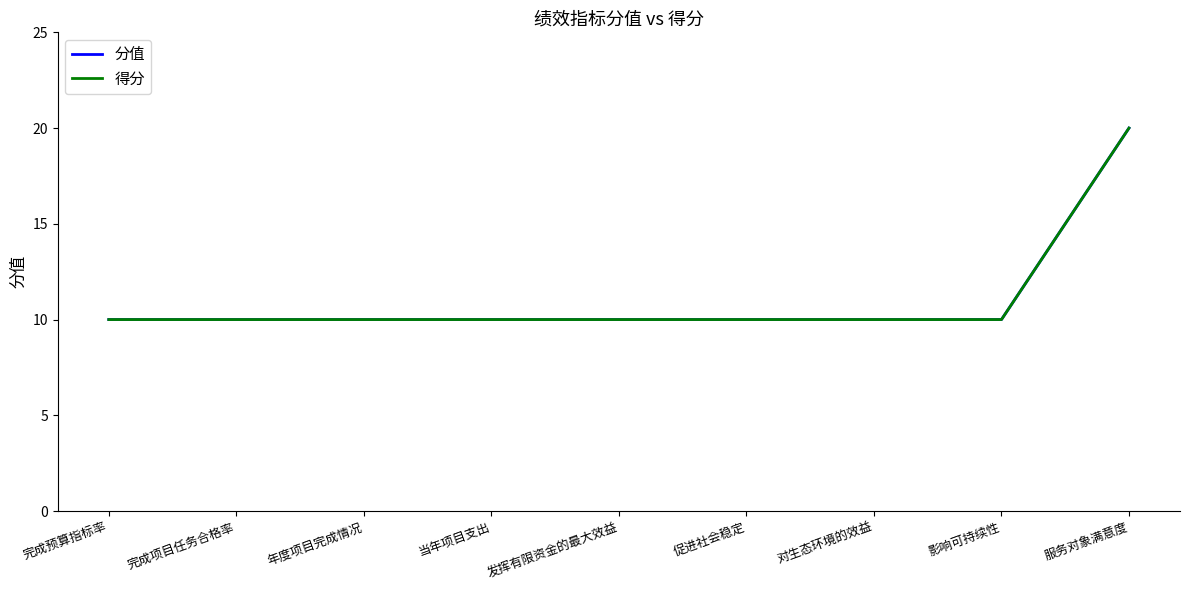

What is the approximate value of 分值 at 发挥有限资金的最大效益, to the nearest 5?

10